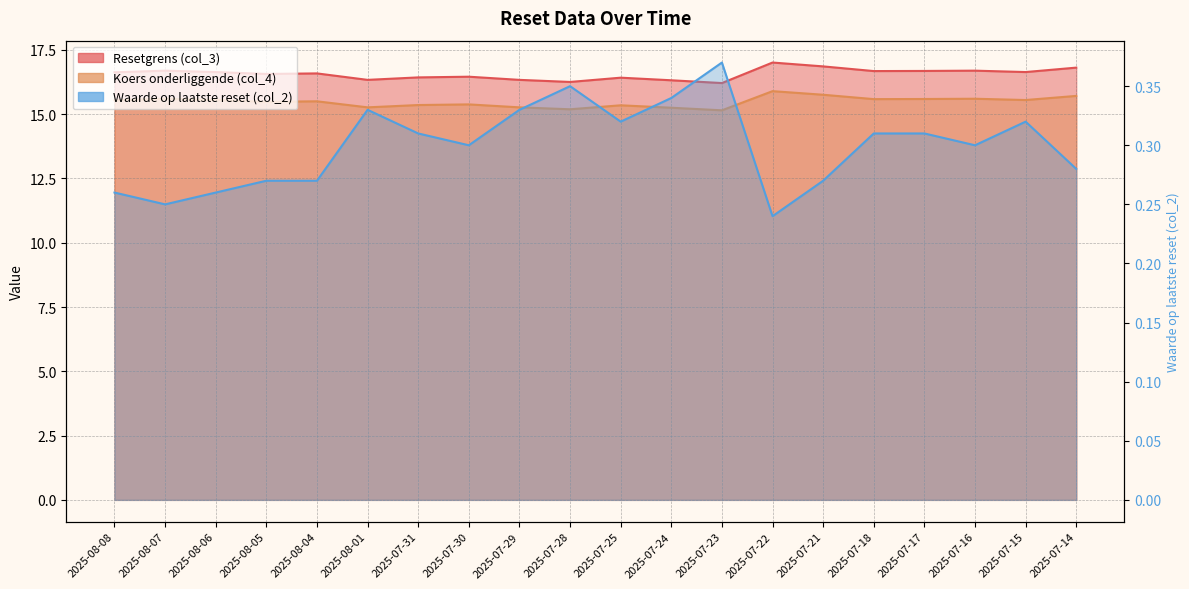

What is the value of the Resetgrens (col_3) point at the 3rd from the left?

16.6